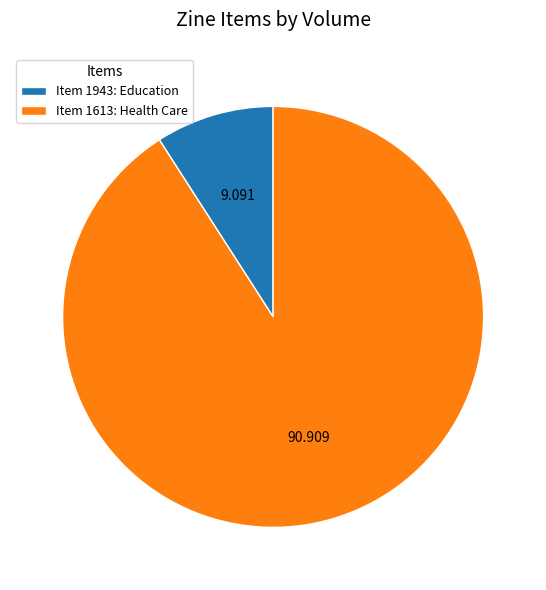

Is there any slice that represents more than half of the pie?

Yes